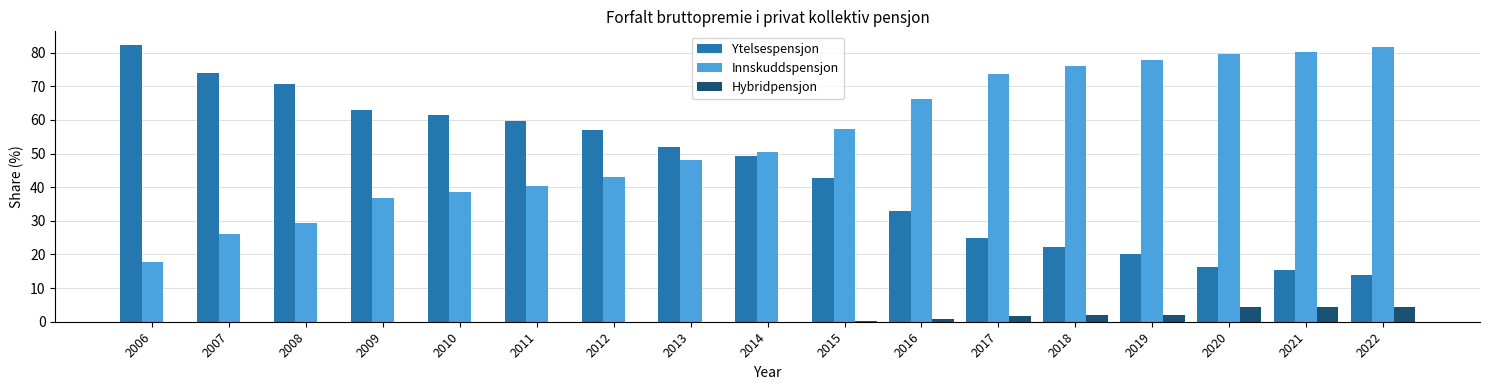

Is the value of Innskuddspensjon at 2019 greater than the value of Ytelsespensjon at 2014?

Yes